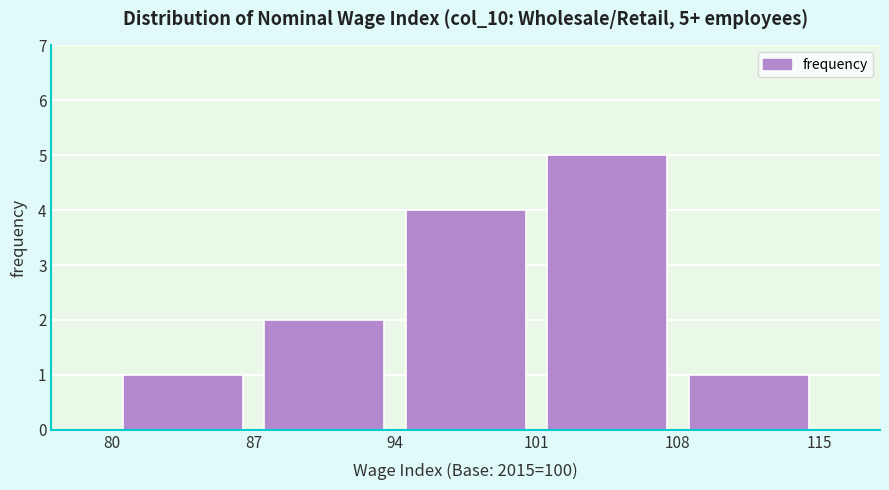

Which range on the x-axis has the tallest bar?

101 to 108